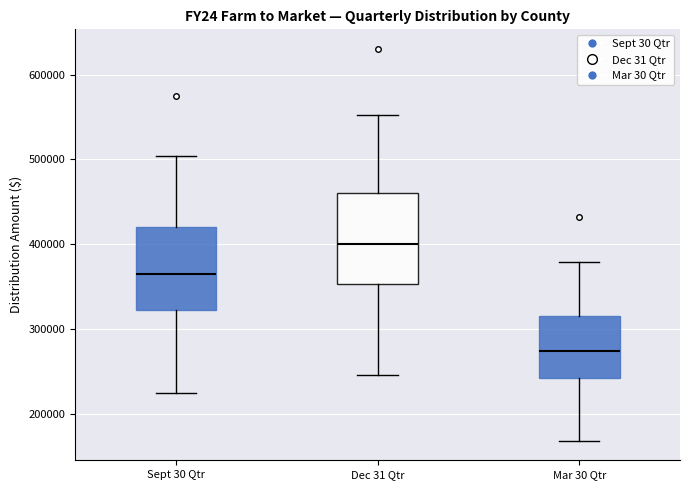

Where does the median line of the box for Dec 31 Qtr sit on the y-axis? The values are not printed on the chart, so give them approximately, as read against the axis.

400000